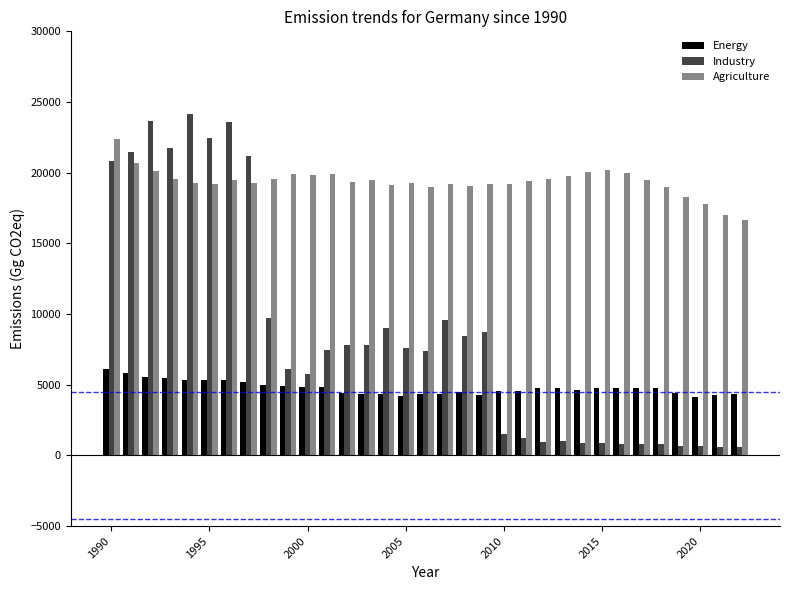

What is the maximum value for Industry?

24164.5